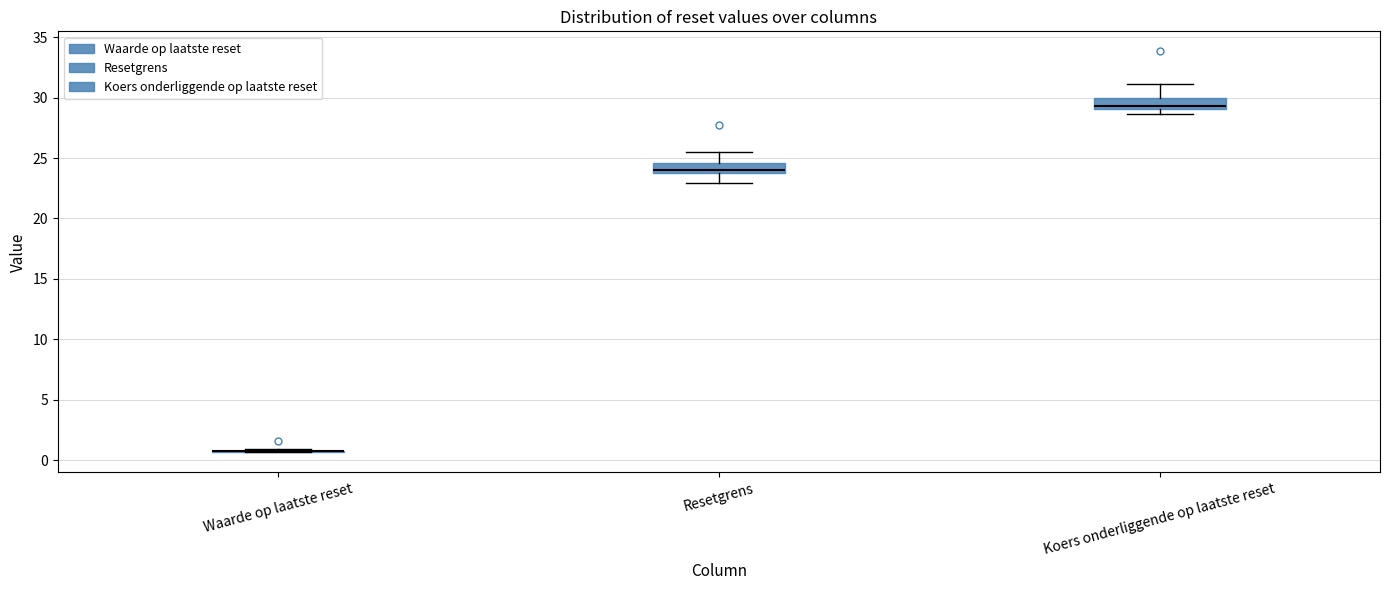

Where does the upper whisker of the box for Koers onderliggende op laatste reset end on the y-axis? The values are not printed on the chart, so give them approximately, as read against the axis.

31.0